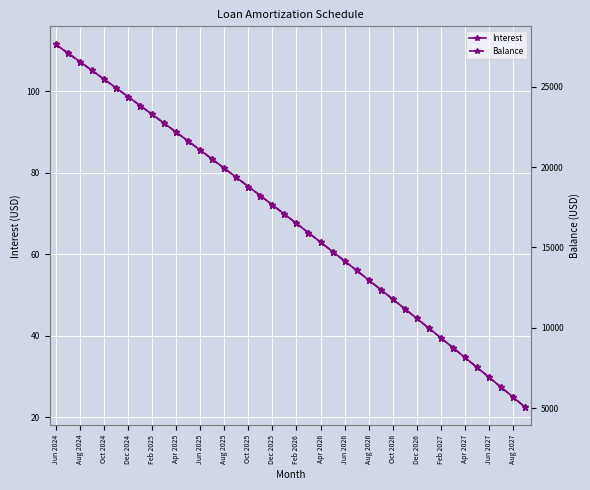

What is the minimum value for Interest?

22.6